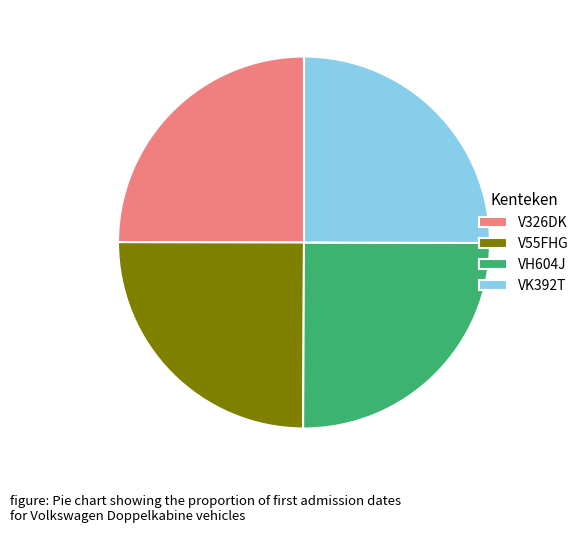

How many slices are in this pie chart?

4